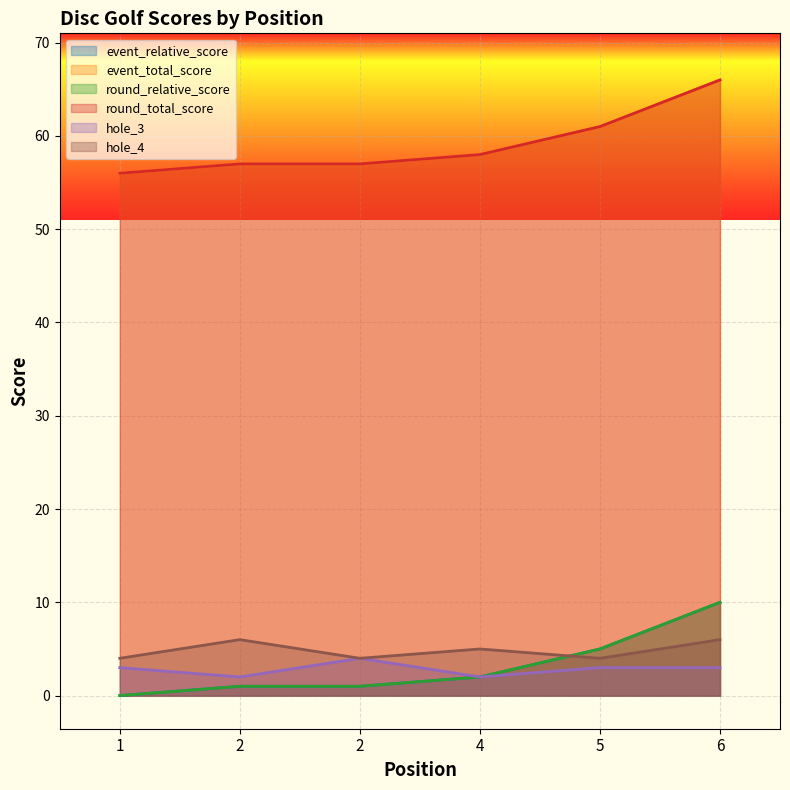

What are all the series names shown in the legend?

event_relative_score, event_total_score, round_relative_score, round_total_score, hole_3, hole_4